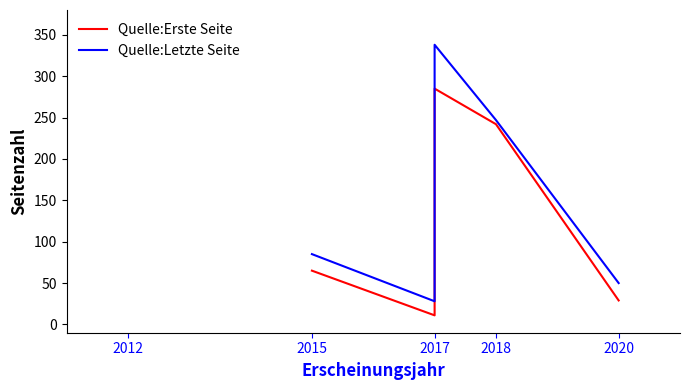

What is the spread (max minus min) of values at 2020?

21